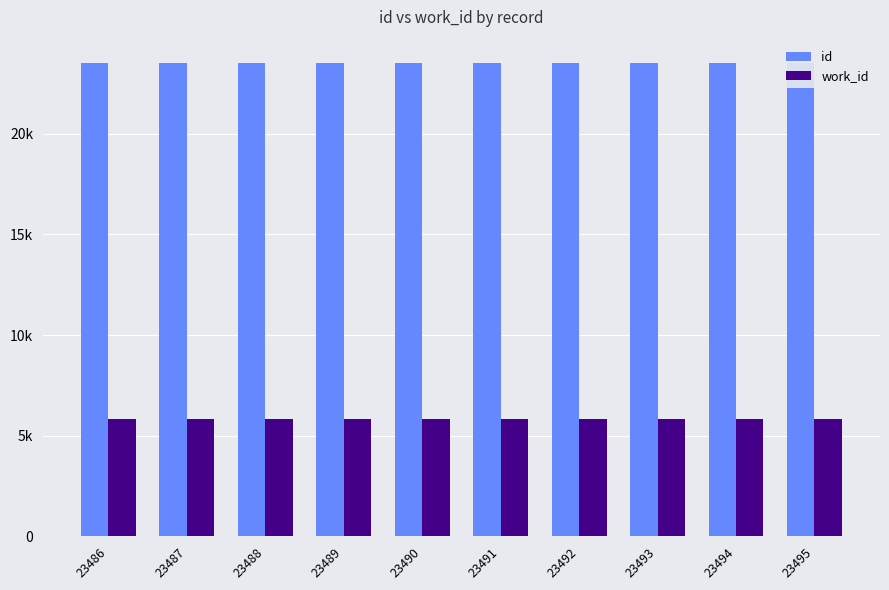

How many data points does each series have?

10